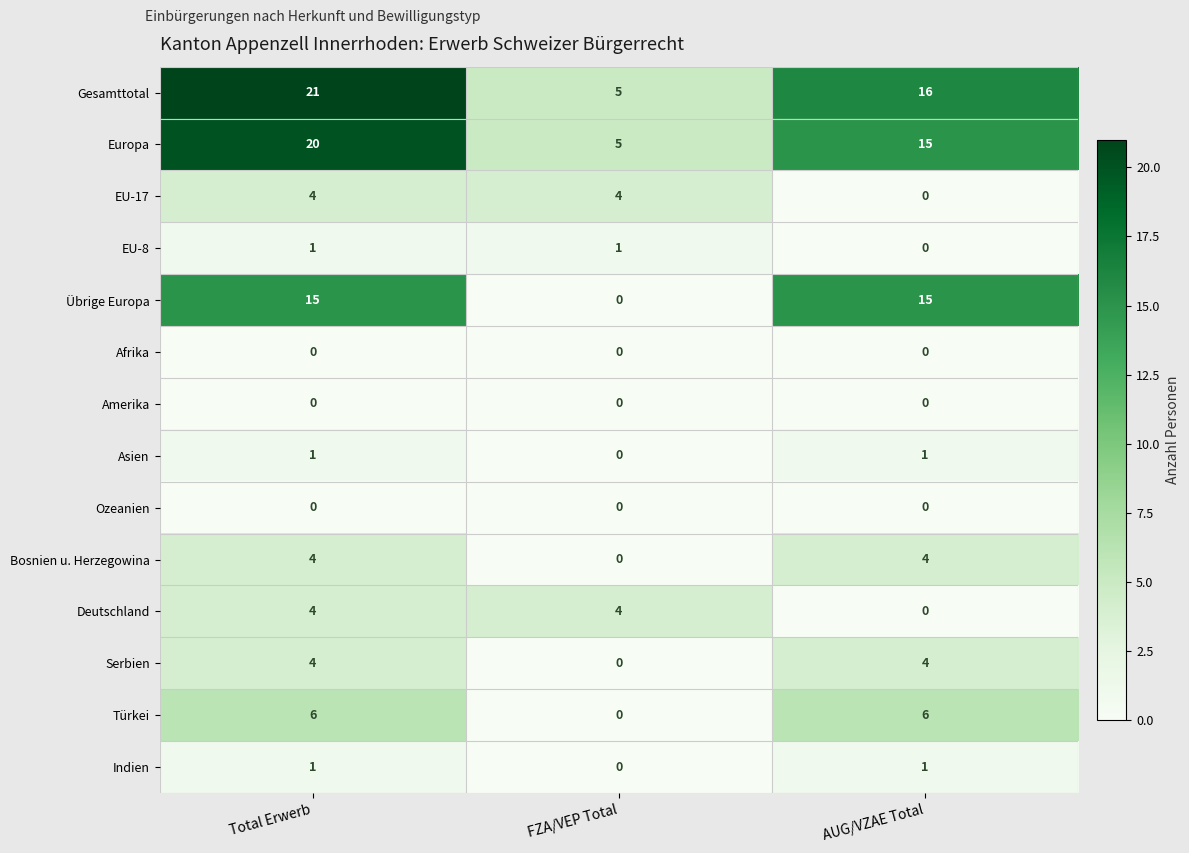

Count the Europa values in the range 5 to 20.

3